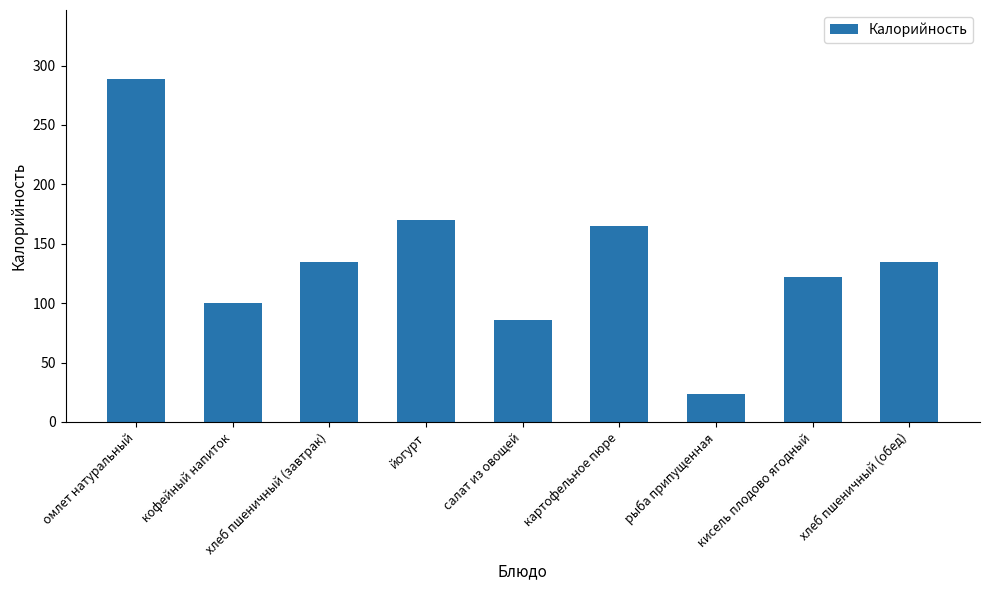

The value at кофейный напиток is 52.1. True or false?

False